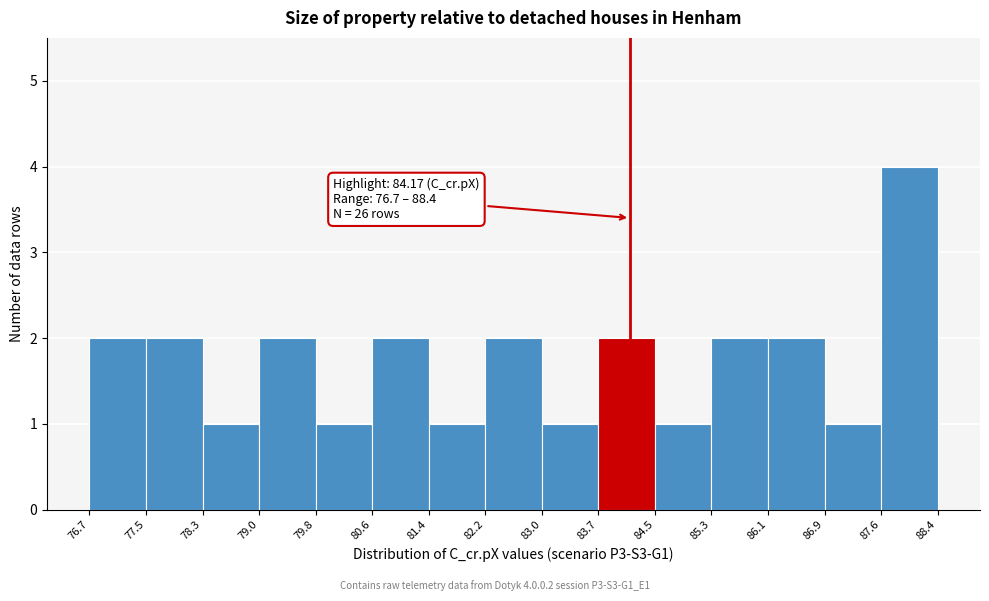

Over which range of the x-axis is the bar tallest?

87.6 to 88.4